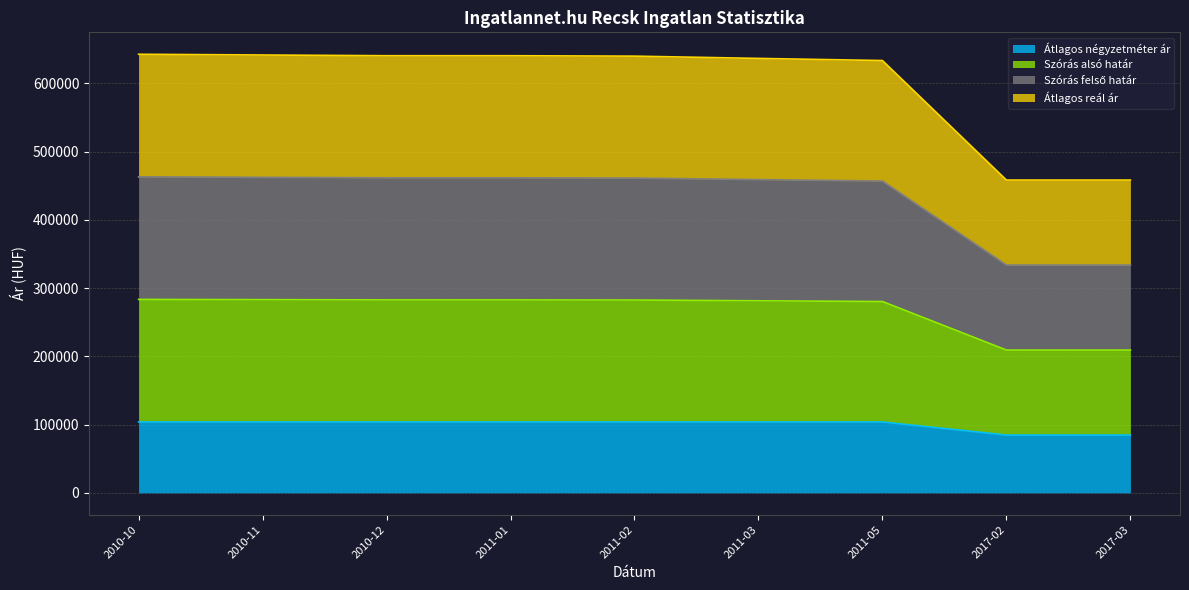

Does the chart have visible grid lines?

Yes